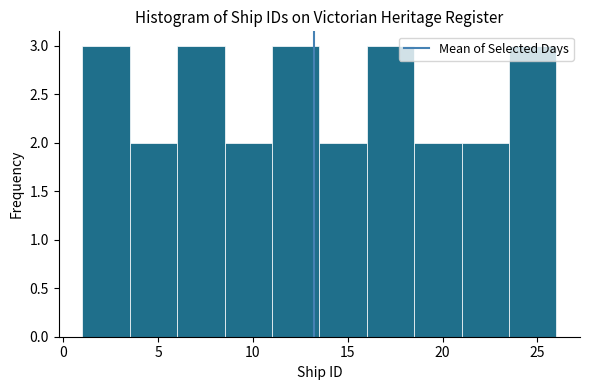

Reading left to right, list every bar in this chart as the range it spans on the x-axis followed by its height. The values are not printed on the chart, so give them approximately, as read against the axis.

1.0 to 3.5: 3
3.5 to 6.0: 2
6.0 to 8.5: 3
8.5 to 11.0: 2
11.0 to 13.5: 3
13.5 to 16.0: 2
16.0 to 18.5: 3
18.5 to 21.0: 2
21.0 to 23.5: 2
23.5 to 26.0: 3